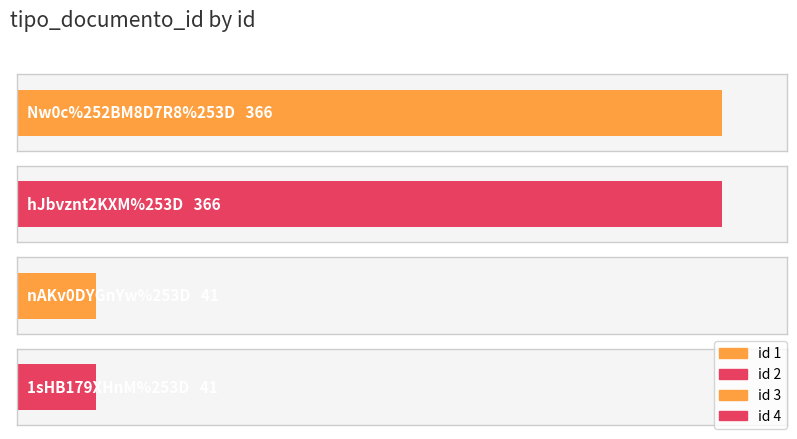

List the labels in order of value, largest first.

Nw0c%252BM8D7R8%253D, hJbvznt2KXM%253D, nAKv0DYGnYw%253D, 1sHB179XHnM%253D